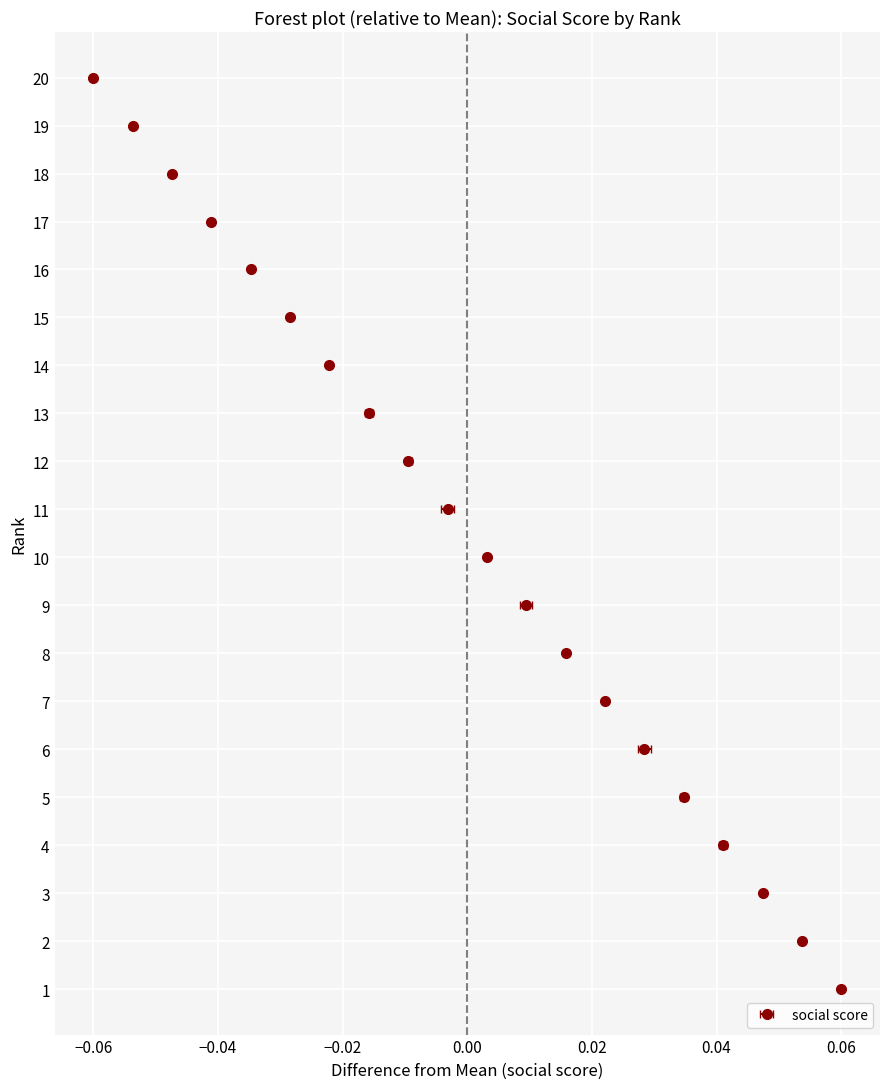

At which label does the data first exceed 10?

12